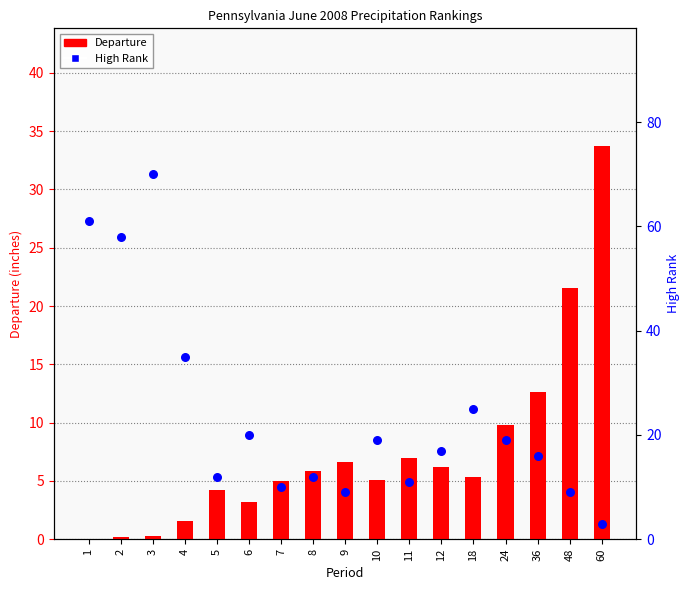

At how many categories does at least one series exceed 46?

3